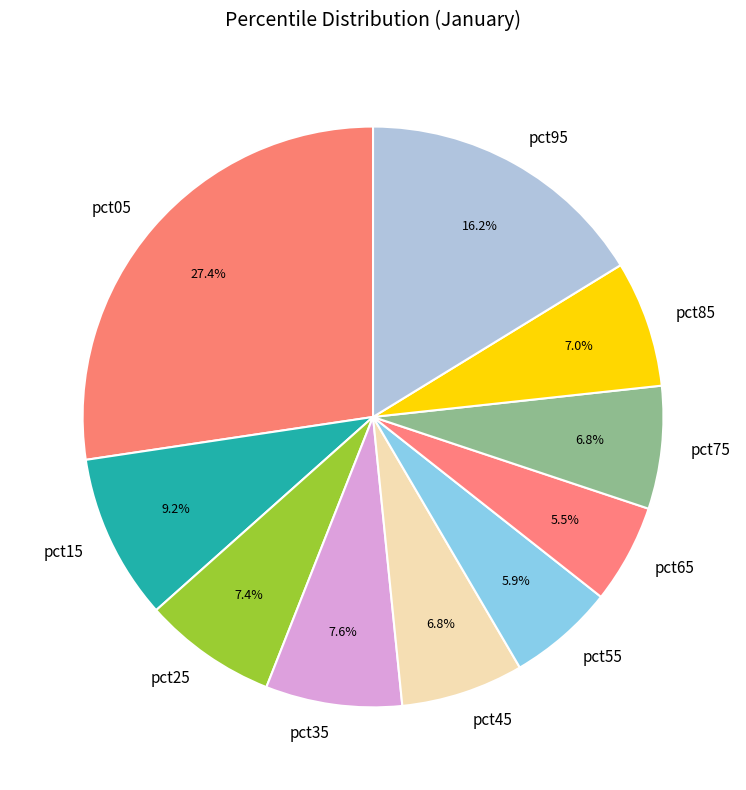

To the nearest percent, what portion does pct55 represent?

6%